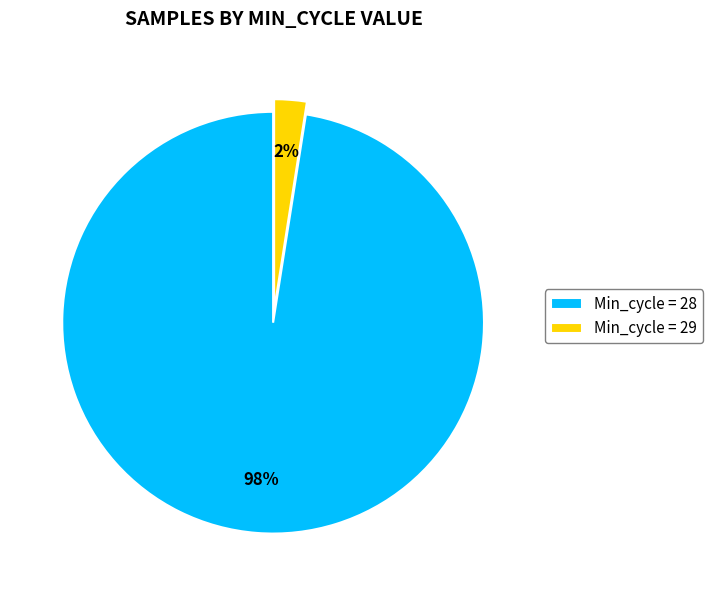

What is the smallest slice in the pie chart?

Min_cycle = 29